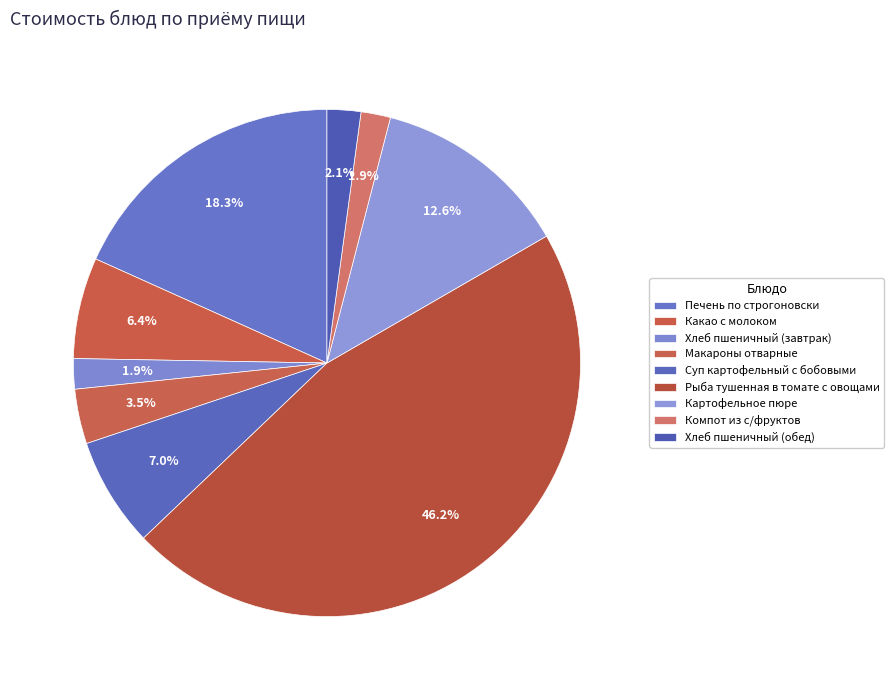

To the nearest percent, what percentage of the pie is Хлеб пшеничный (завтрак)?

2%